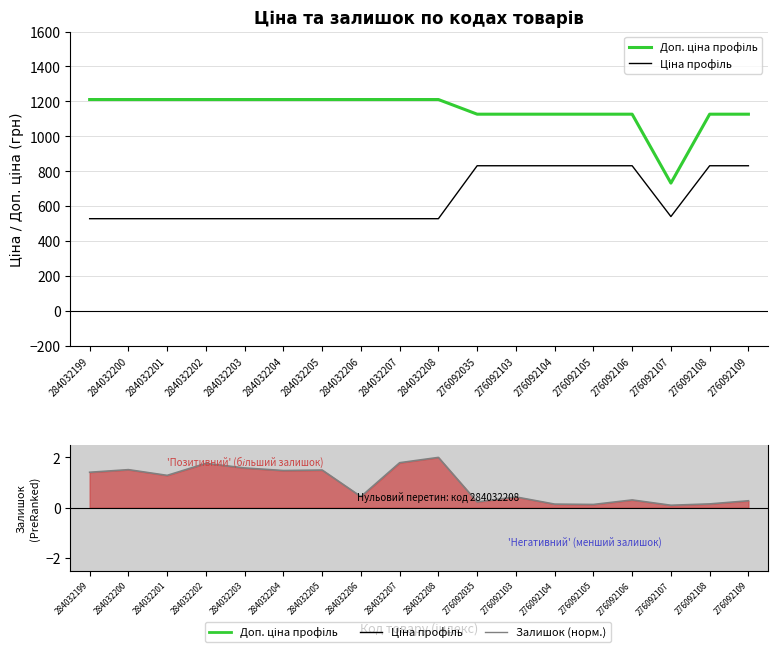

Is it true that Доп. ціна equals 1873.2 at 284032206?

False